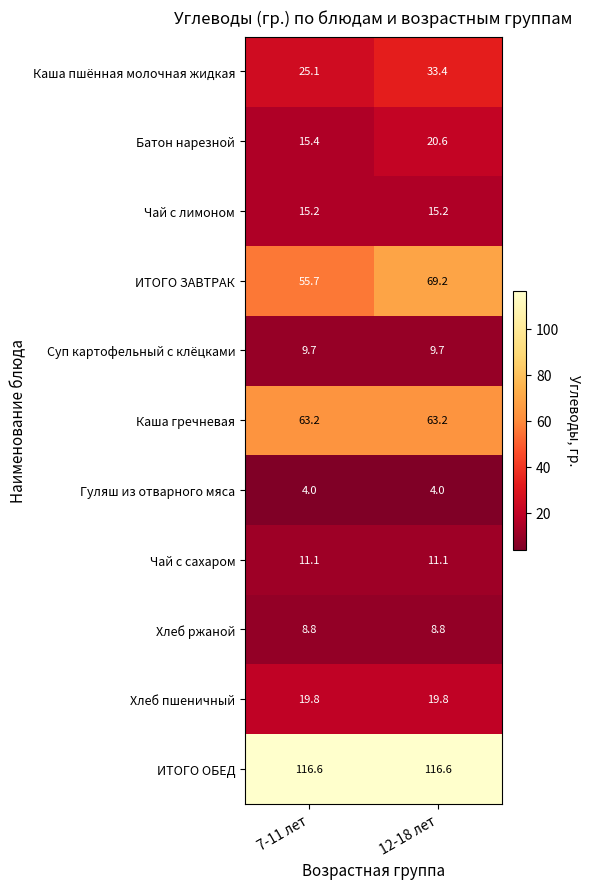

Rank the series at 7-11 лет from highest to lowest value.

ИТОГО ОБЕД, Каша гречневая, ИТОГО ЗАВТРАК, Каша пшённая молочная жидкая, Хлеб пшеничный, Батон нарезной, Чай с лимоном, Чай с сахаром, Суп картофельный с клёцками, Хлеб ржаной, Гуляш из отварного мяса